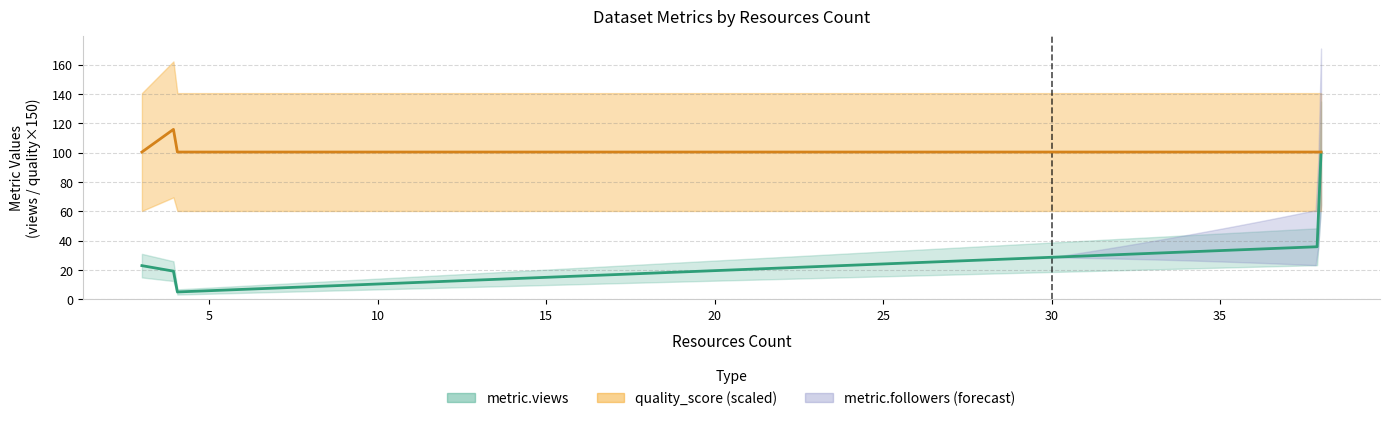

How many categories are shown in the chart?

11